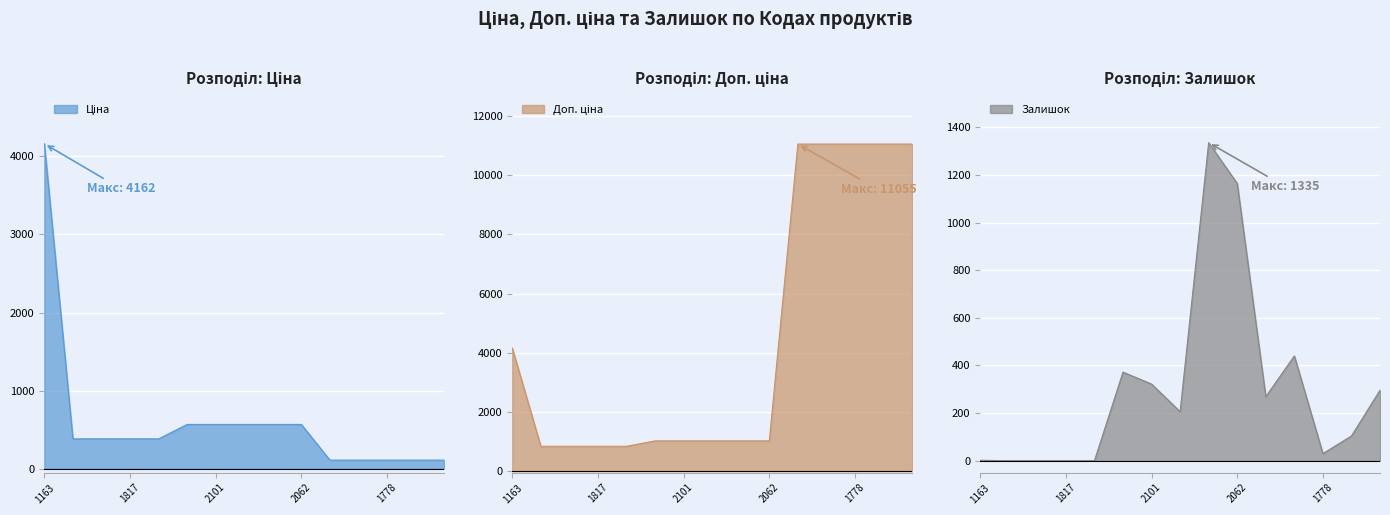

What are all the series names shown in the legend?

Ціна, Доп. ціна, Залишок